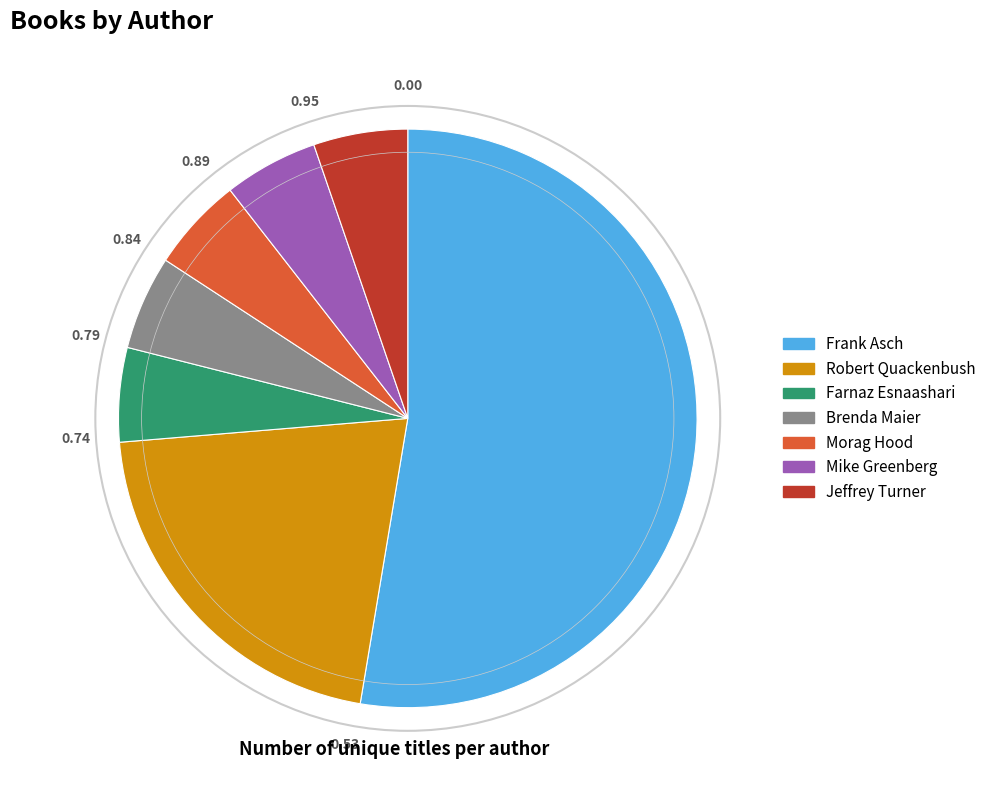

Approximately how many times larger is the value at Mike Greenberg compared to Jeffrey Turner?

1.0